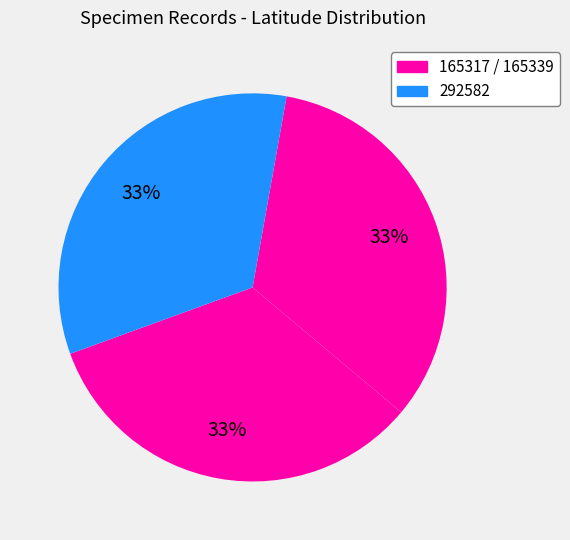

Count the number of slices in the pie.

3